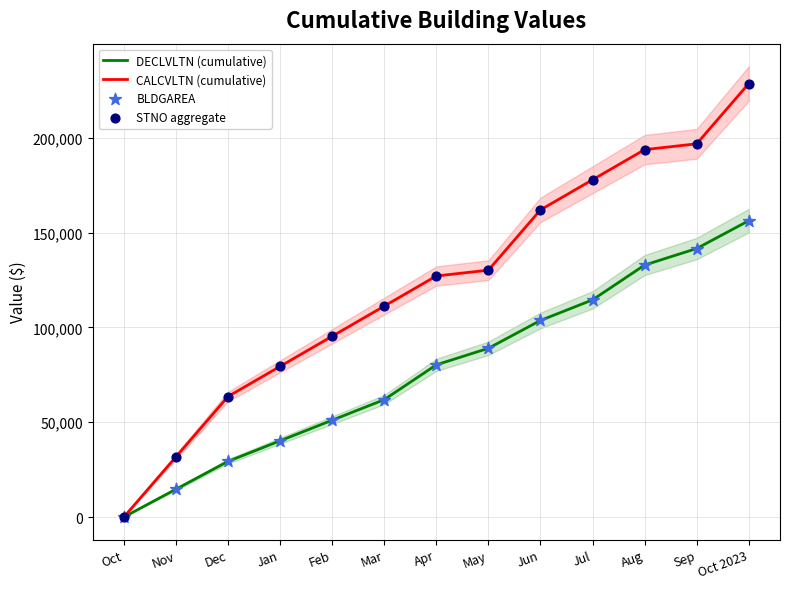

Which series has the widest spread of Y values?

CALCVLTN (cumulative)